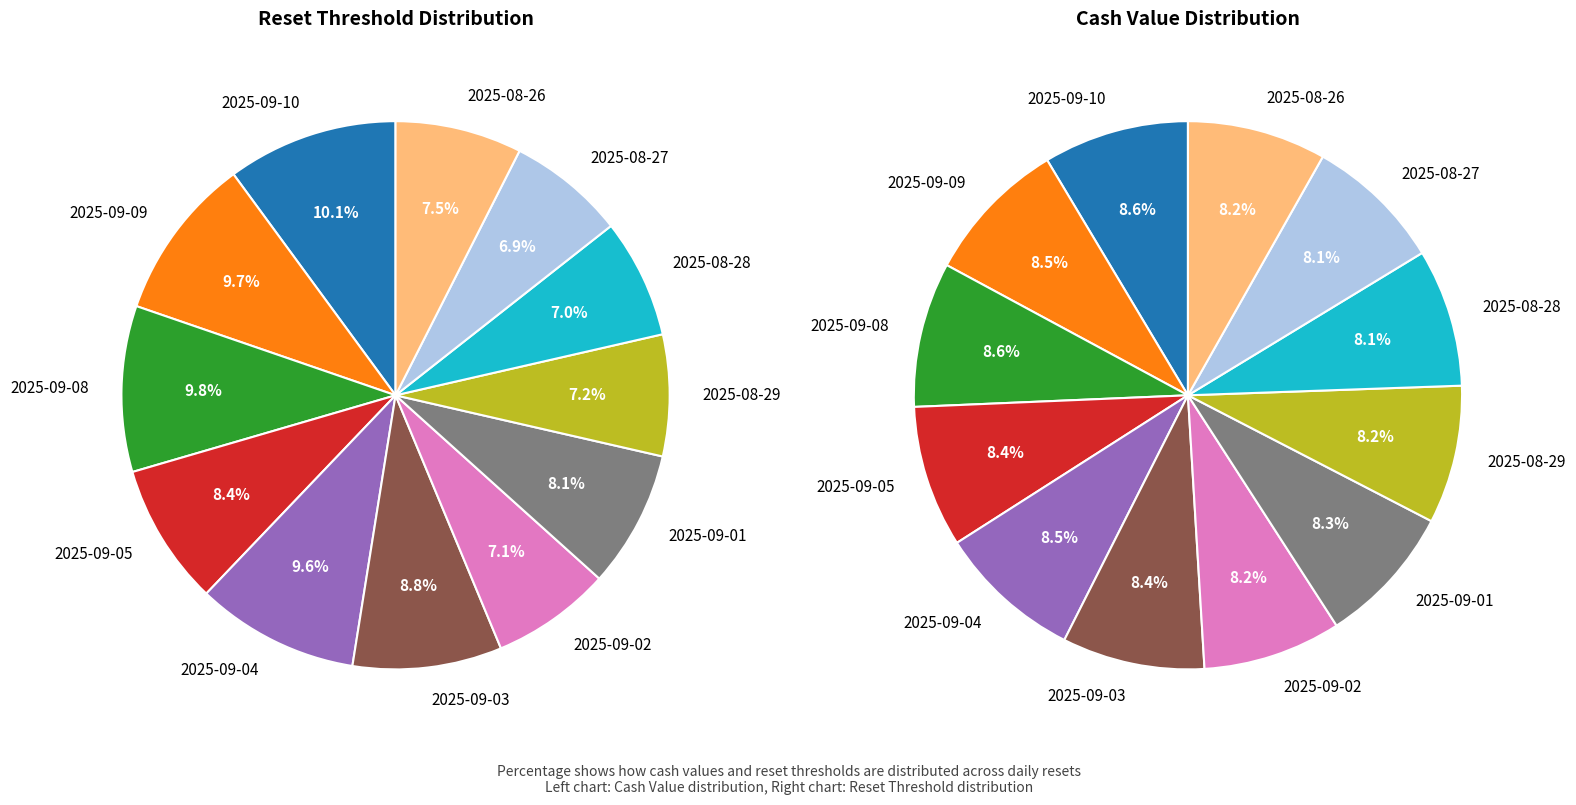

What is the smallest slice in the pie chart?

2025-08-27